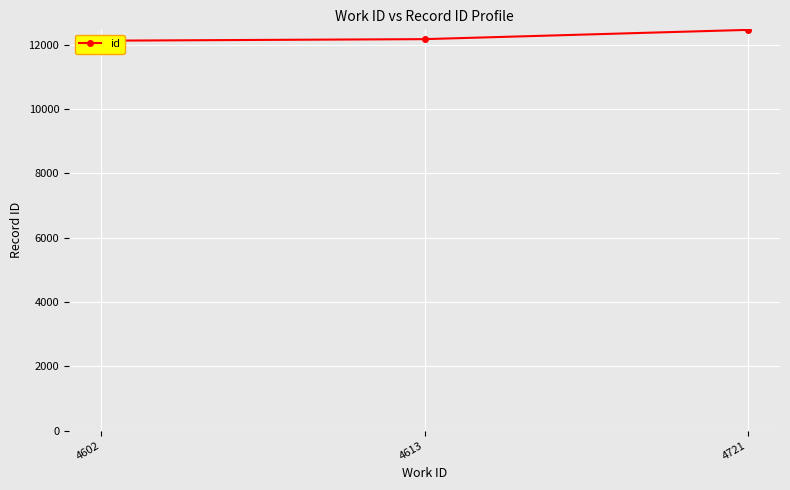

Reading left to right, what are all the values shown in this chart?

4602=12119	4613=12167	4721=12455